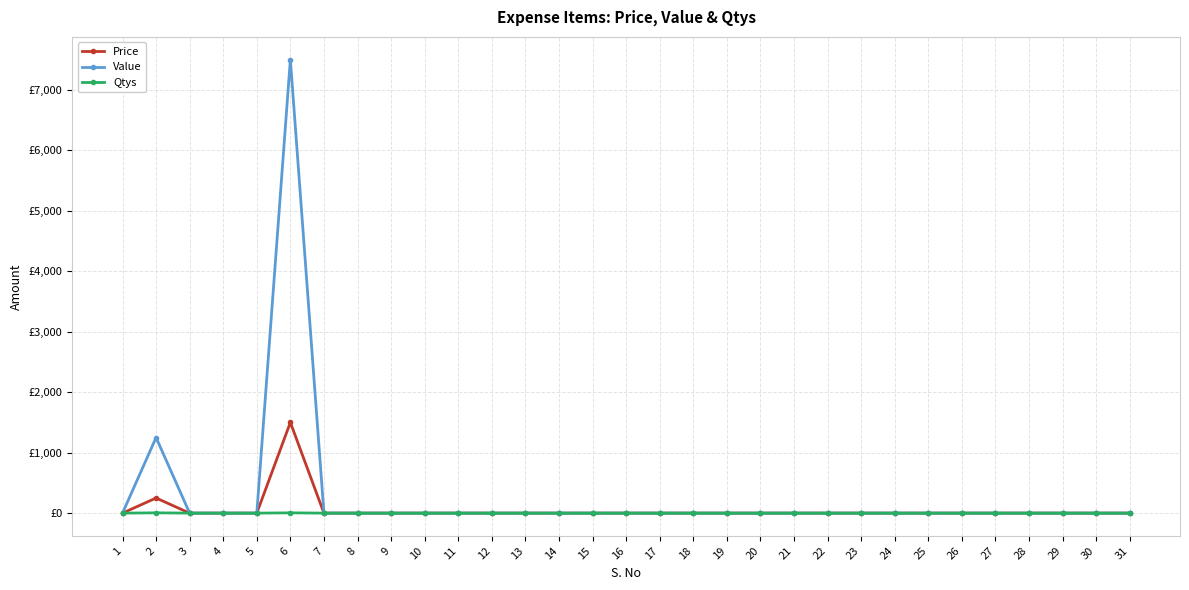

List the series in order of their peak value, highest first.

Value, Price, Qtys